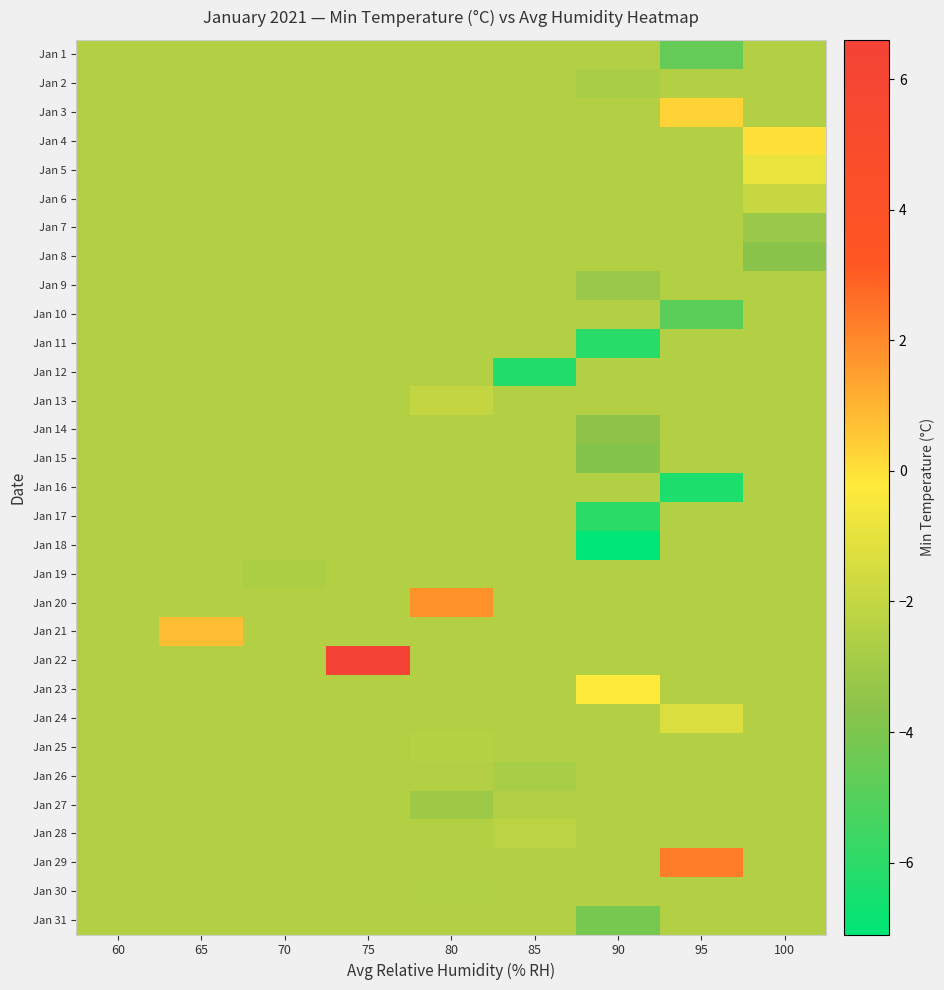

Reading left to right, transcribe all the data shown in this chart.

Jan 1: 60=-2.5	65=-2.5	70=-2.5	75=-2.5	80=-2.5	85=-2.5	90=-2.5	95=-4.6	100=-2.5
Jan 2: 60=-2.5	65=-2.5	70=-2.5	75=-2.5	80=-2.5	85=-2.5	90=-2.8	95=-2.5	100=-2.5
Jan 3: 60=-2.5	65=-2.5	70=-2.5	75=-2.5	80=-2.5	85=-2.5	90=-2.5	95=0.3	100=-2.5
Jan 4: 60=-2.5	65=-2.5	70=-2.5	75=-2.5	80=-2.5	85=-2.5	90=-2.5	95=-2.5	100=-0.0
Jan 5: 60=-2.5	65=-2.5	70=-2.5	75=-2.5	80=-2.5	85=-2.5	90=-2.5	95=-2.5	100=-0.9
Jan 6: 60=-2.5	65=-2.5	70=-2.5	75=-2.5	80=-2.5	85=-2.5	90=-2.5	95=-2.5	100=-1.9
Jan 7: 60=-2.5	65=-2.5	70=-2.5	75=-2.5	80=-2.5	85=-2.5	90=-2.5	95=-2.5	100=-3.2
Jan 8: 60=-2.5	65=-2.5	70=-2.5	75=-2.5	80=-2.5	85=-2.5	90=-2.5	95=-2.5	100=-3.7
Jan 9: 60=-2.5	65=-2.5	70=-2.5	75=-2.5	80=-2.5	85=-2.5	90=-3.2	95=-2.5	100=-2.5
Jan 10: 60=-2.5	65=-2.5	70=-2.5	75=-2.5	80=-2.5	85=-2.5	90=-2.5	95=-4.8	100=-2.5
Jan 11: 60=-2.5	65=-2.5	70=-2.5	75=-2.5	80=-2.5	85=-2.5	90=-6.1	95=-2.5	100=-2.5
Jan 12: 60=-2.5	65=-2.5	70=-2.5	75=-2.5	80=-2.5	85=-6.2	90=-2.5	95=-2.5	100=-2.5
Jan 13: 60=-2.5	65=-2.5	70=-2.5	75=-2.5	80=-2.0	85=-2.5	90=-2.5	95=-2.5	100=-2.5
Jan 14: 60=-2.5	65=-2.5	70=-2.5	75=-2.5	80=-2.5	85=-2.5	90=-3.6	95=-2.5	100=-2.5
Jan 15: 60=-2.5	65=-2.5	70=-2.5	75=-2.5	80=-2.5	85=-2.5	90=-3.8	95=-2.5	100=-2.5
Jan 16: 60=-2.5	65=-2.5	70=-2.5	75=-2.5	80=-2.5	85=-2.5	90=-2.5	95=-6.4	100=-2.5
Jan 17: 60=-2.5	65=-2.5	70=-2.5	75=-2.5	80=-2.5	85=-2.5	90=-6.0	95=-2.5	100=-2.5
Jan 18: 60=-2.5	65=-2.5	70=-2.5	75=-2.5	80=-2.5	85=-2.5	90=-7.1	95=-2.5	100=-2.5
Jan 19: 60=-2.5	65=-2.5	70=-2.7	75=-2.5	80=-2.5	85=-2.5	90=-2.5	95=-2.5	100=-2.5
Jan 20: 60=-2.5	65=-2.5	70=-2.5	75=-2.5	80=1.8	85=-2.5	90=-2.5	95=-2.5	100=-2.5
Jan 21: 60=-2.5	65=0.8	70=-2.5	75=-2.5	80=-2.5	85=-2.5	90=-2.5	95=-2.5	100=-2.5
Jan 22: 60=-2.5	65=-2.5	70=-2.5	75=6.6	80=-2.5	85=-2.5	90=-2.5	95=-2.5	100=-2.5
Jan 23: 60=-2.5	65=-2.5	70=-2.5	75=-2.5	80=-2.5	85=-2.5	90=-0.3	95=-2.5	100=-2.5
Jan 24: 60=-2.5	65=-2.5	70=-2.5	75=-2.5	80=-2.5	85=-2.5	90=-2.5	95=-1.3	100=-2.5
Jan 25: 60=-2.5	65=-2.5	70=-2.5	75=-2.5	80=-2.4	85=-2.5	90=-2.5	95=-2.5	100=-2.5
Jan 26: 60=-2.5	65=-2.5	70=-2.5	75=-2.5	80=-2.5	85=-2.8	90=-2.5	95=-2.5	100=-2.5
Jan 27: 60=-2.5	65=-2.5	70=-2.5	75=-2.5	80=-3.1	85=-2.5	90=-2.5	95=-2.5	100=-2.5
Jan 28: 60=-2.5	65=-2.5	70=-2.5	75=-2.5	80=-2.5	85=-2.2	90=-2.5	95=-2.5	100=-2.5
Jan 29: 60=-2.5	65=-2.5	70=-2.5	75=-2.5	80=-2.5	85=-2.5	90=-2.5	95=2.3	100=-2.5
Jan 30: 60=-2.5	65=-2.5	70=-2.5	75=-2.5	80=-2.5	85=-2.5	90=-2.5	95=-2.5	100=-2.5
Jan 31: 60=-2.5	65=-2.5	70=-2.5	75=-2.5	80=-2.5	85=-2.5	90=-4.2	95=-2.5	100=-2.5